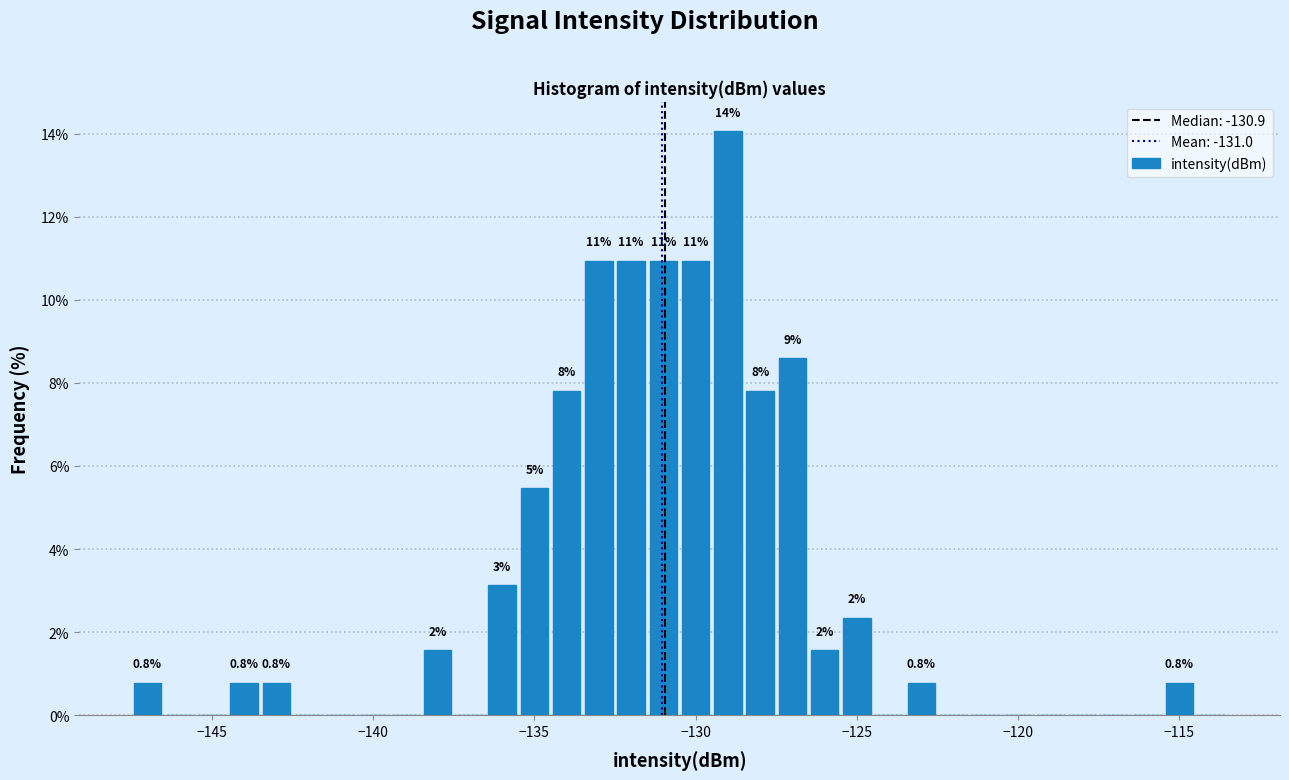

Read against the x-axis, roughly where is the centre of the tallest bar?

-129.0